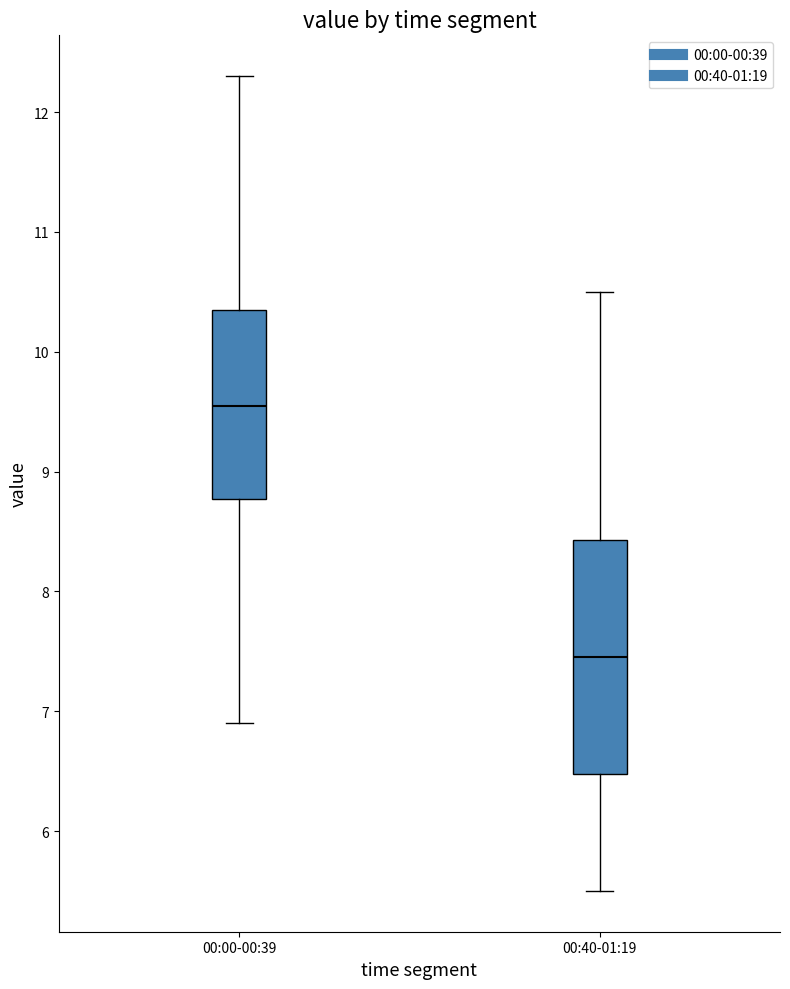

Which box has the lowest median line?

00:40-01:19